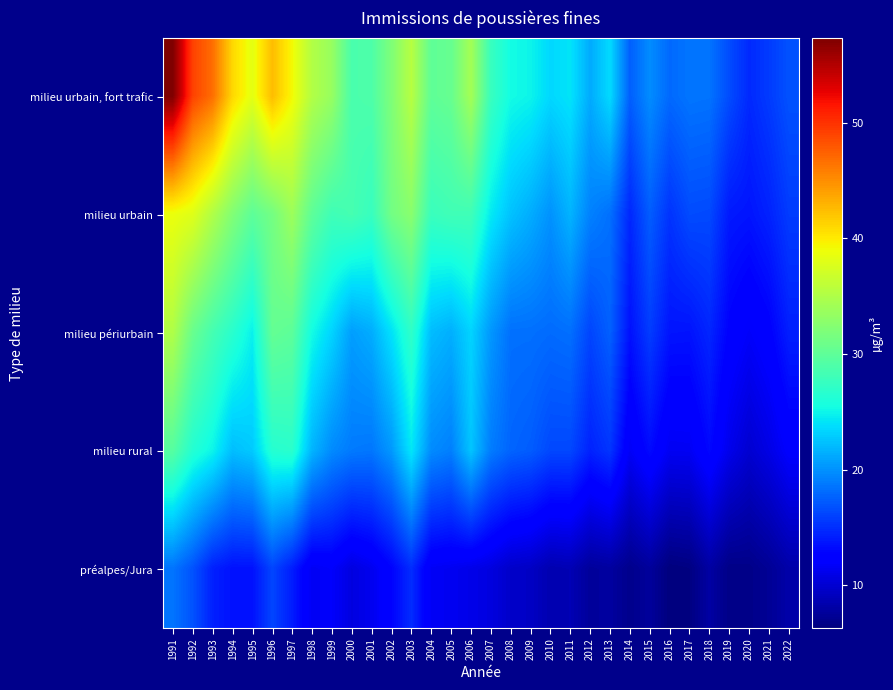

Count the number of data series in this chart.

5